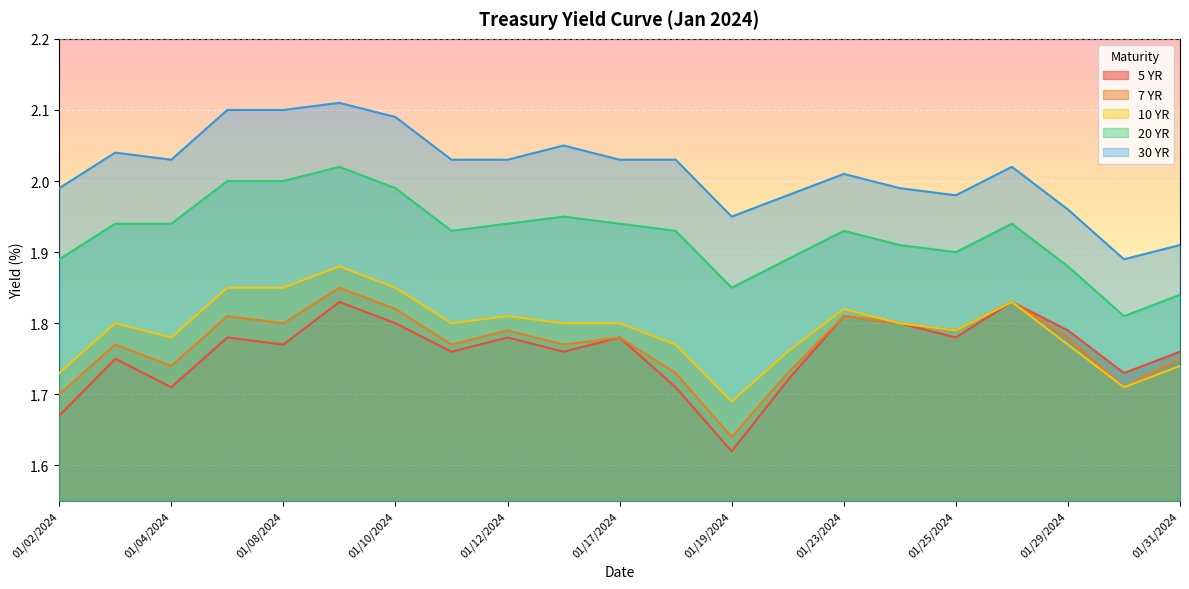

Which series has the largest total across all categories?

30 YR